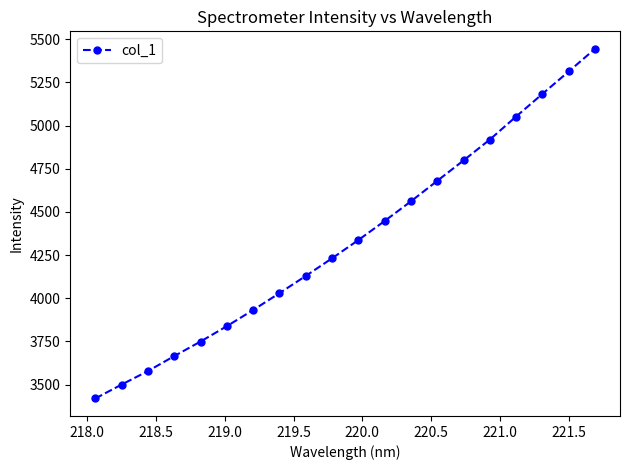

Reading left to right, transcribe all the data shown in this chart.

3419.8	3500.2	3578.5	3665.2	3749.5	3838.5	3932.1	4029.7	4129.5	4231.7	4337.2	4447.7	4561.6	4680.2	4798.3	4919.3	5052.6	5183.5	5313.3	5444.5